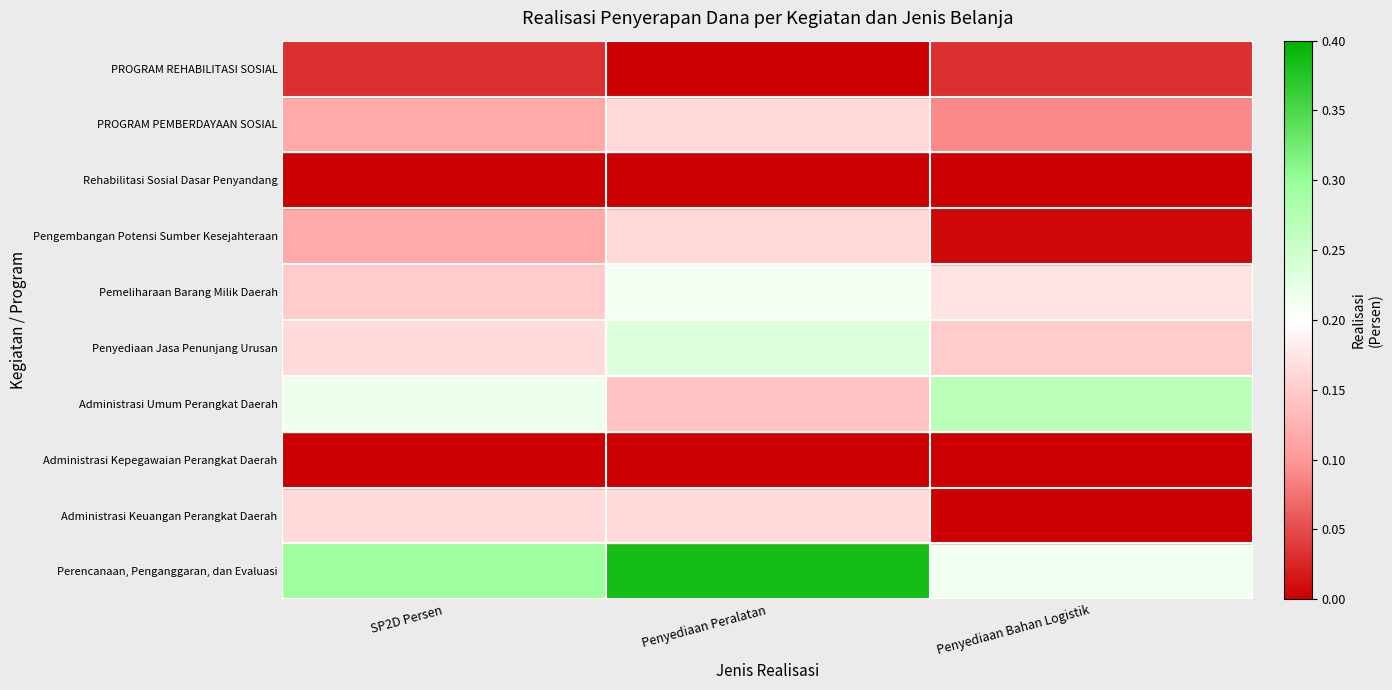

The Administrasi Umum Perangkat Daerah series shows 3 at Penyediaan Bahan Logistik. True or false?

True